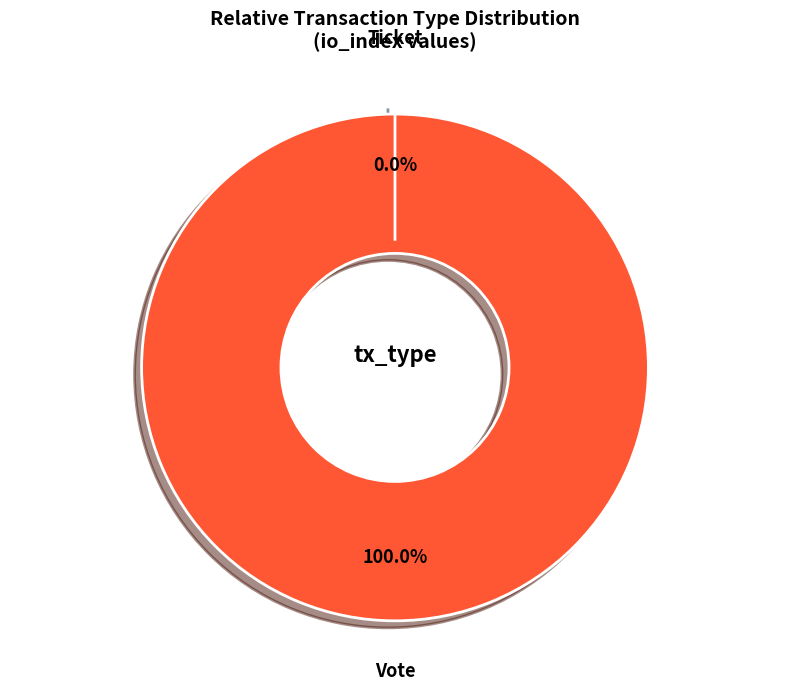

Is it true that Vote is 99% of the pie?

False